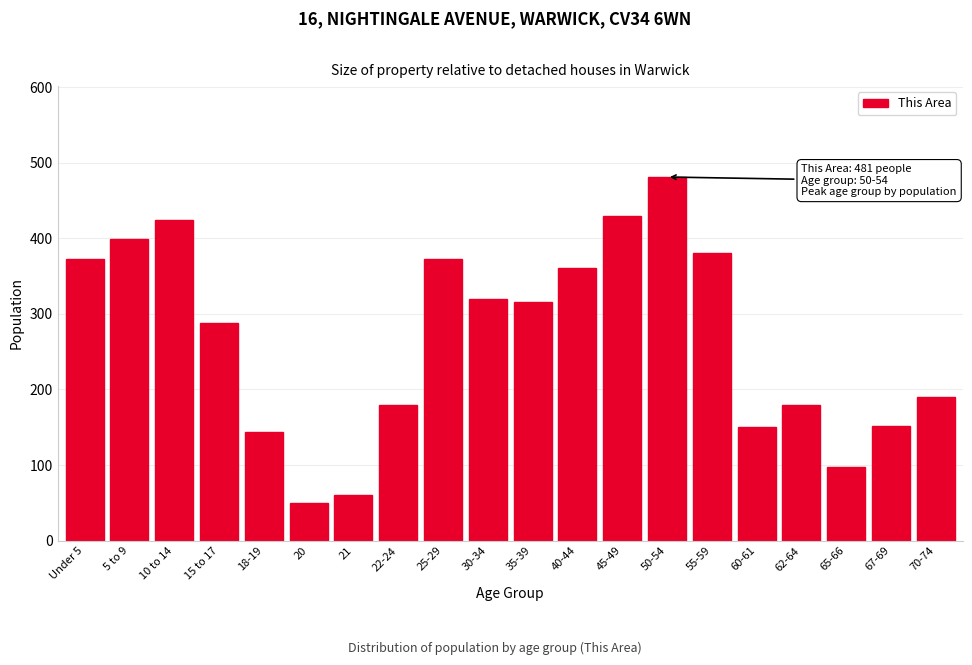

What is the difference between the values at 22-24 and 5 to 9?

219